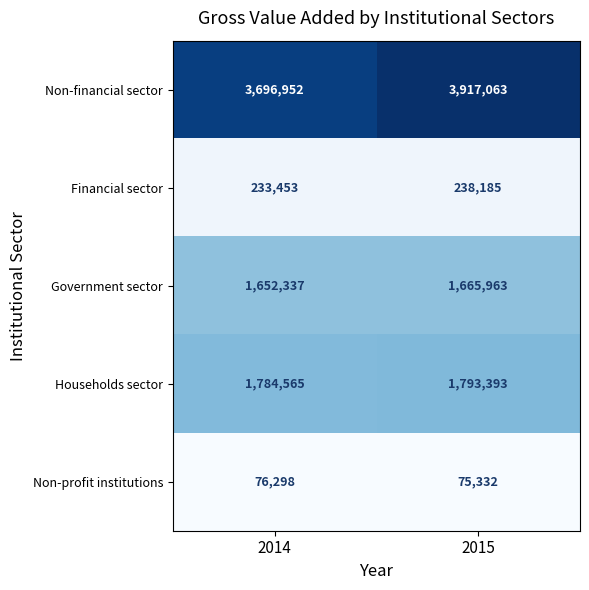

Which label corresponds to the smallest value in the chart?

2015